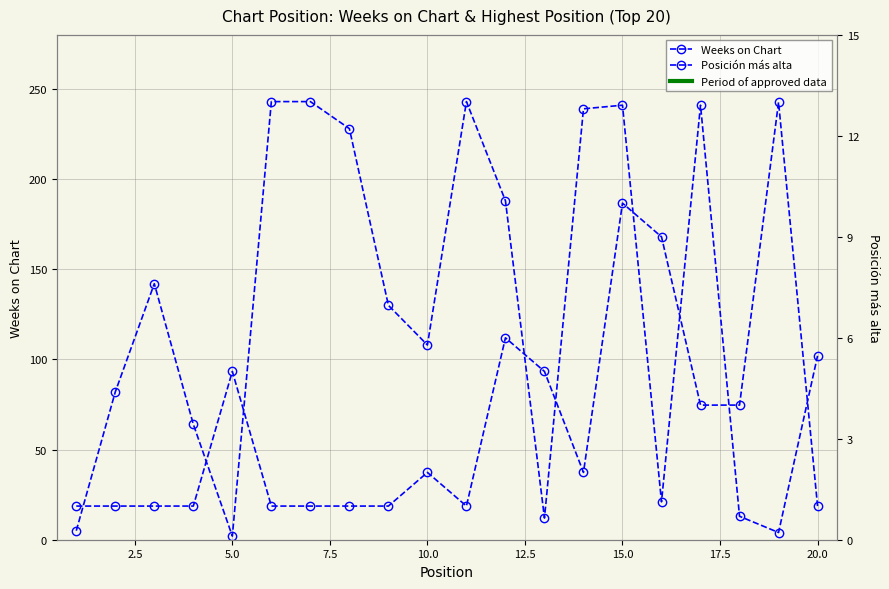

Rank the series by their average value, from lowest to highest.

Posición más alta, Weeks on Chart